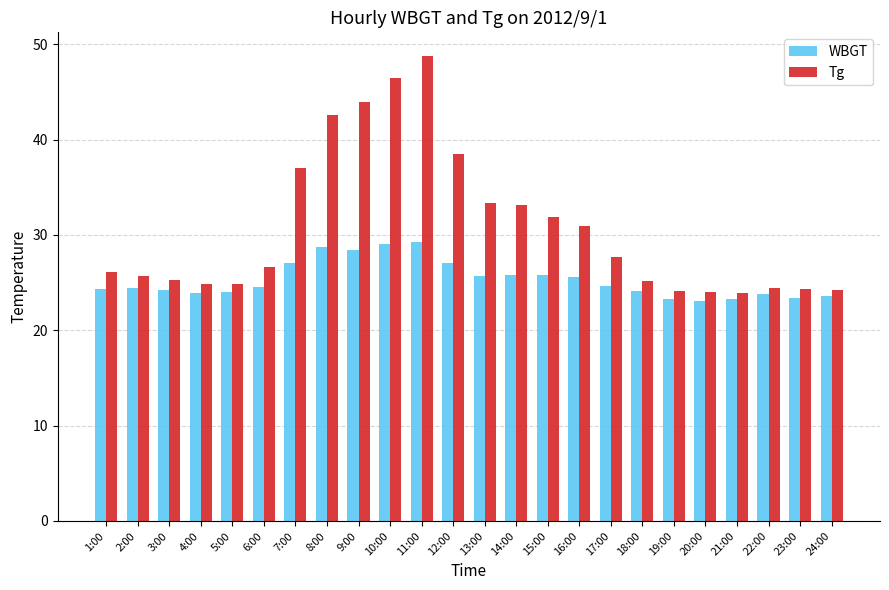

At which label does Tg reach its peak?

11:00